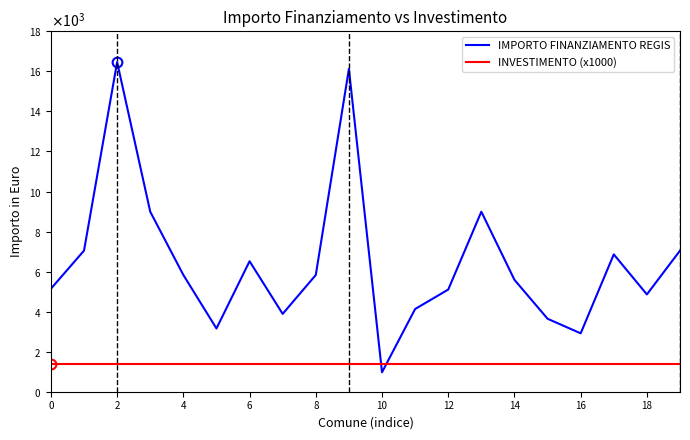

What are all the series names shown in the legend?

IMPORTO FINANZIAMENTO REGIS, INVESTIMENTO (x1000)